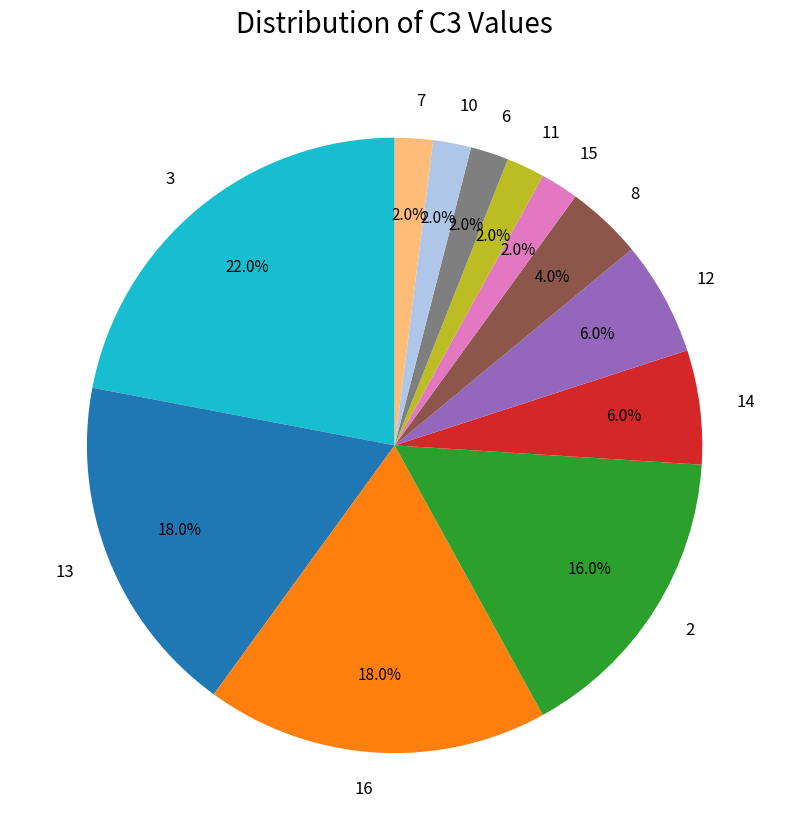

Approximately how many times larger is the value at 16 compared to 10?

9.0